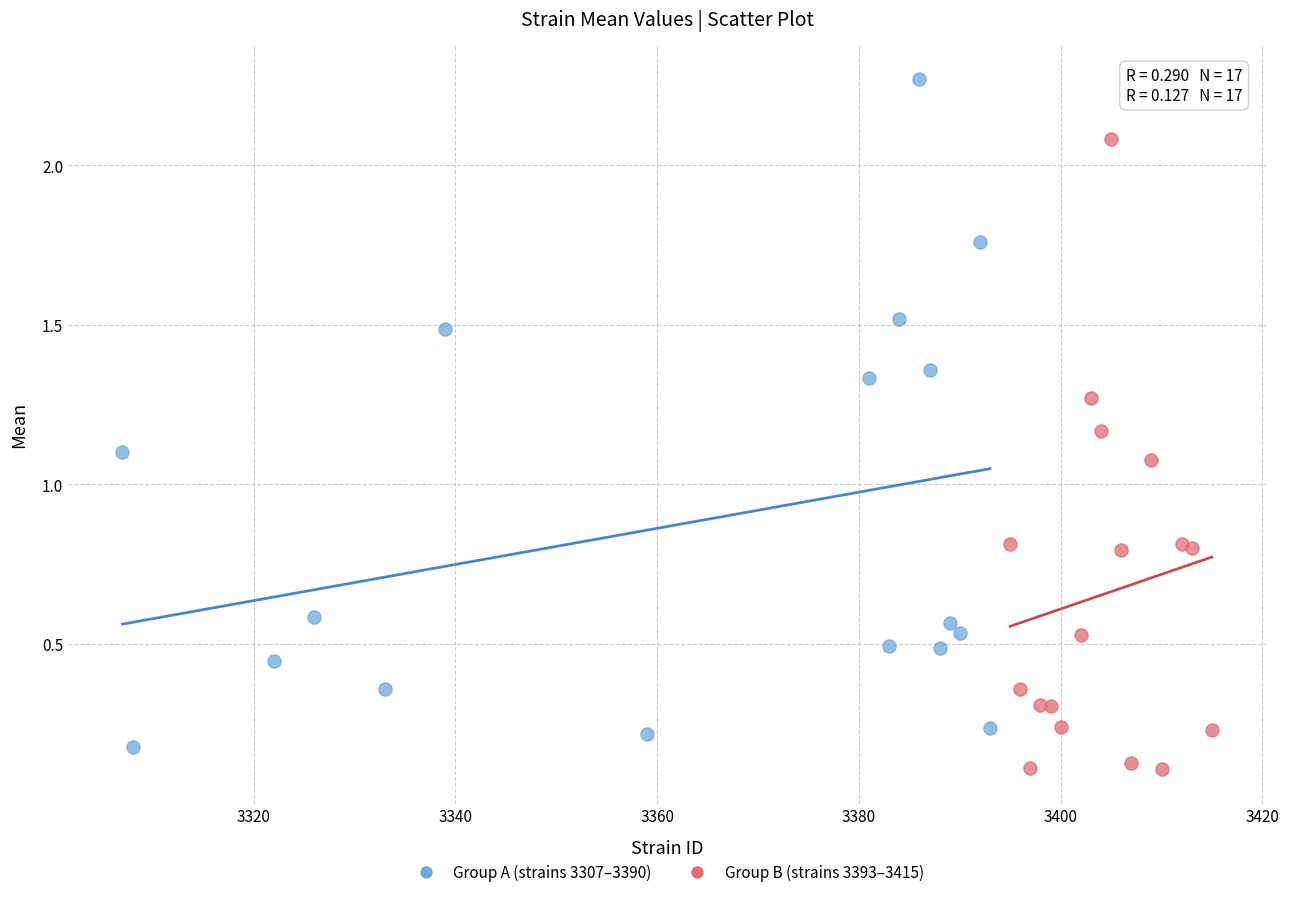

Which series contains the highest Y value?

Group A (strains 3307–3390)